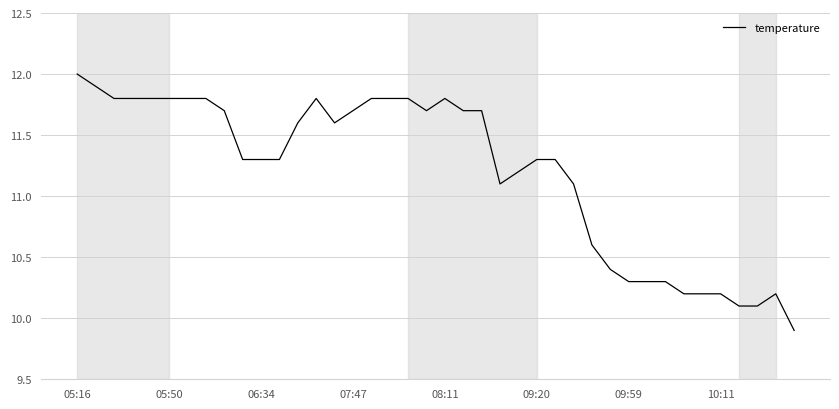

What is the minimum value shown in the chart?

9.9